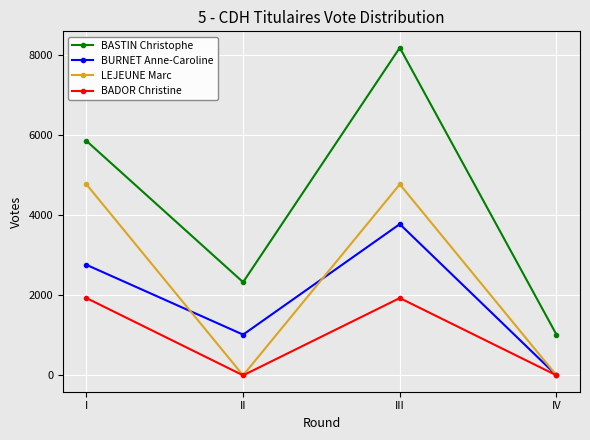

True or false: BASTIN Christophe and LEJEUNE Marc cross at least once.

False